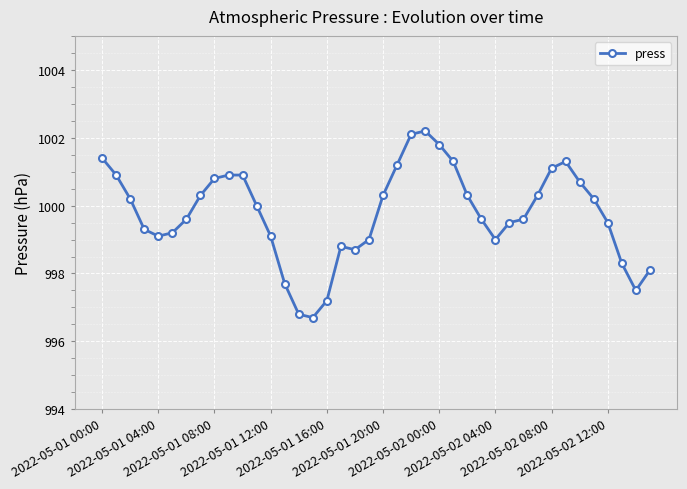

What is the minimum value shown in the chart?

996.7